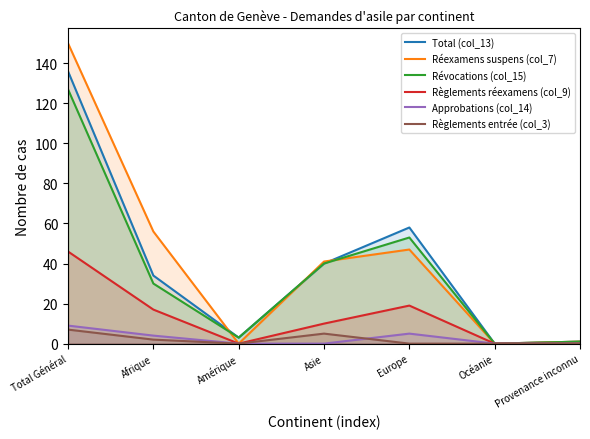

What is the total value across all series at Total Général?

475